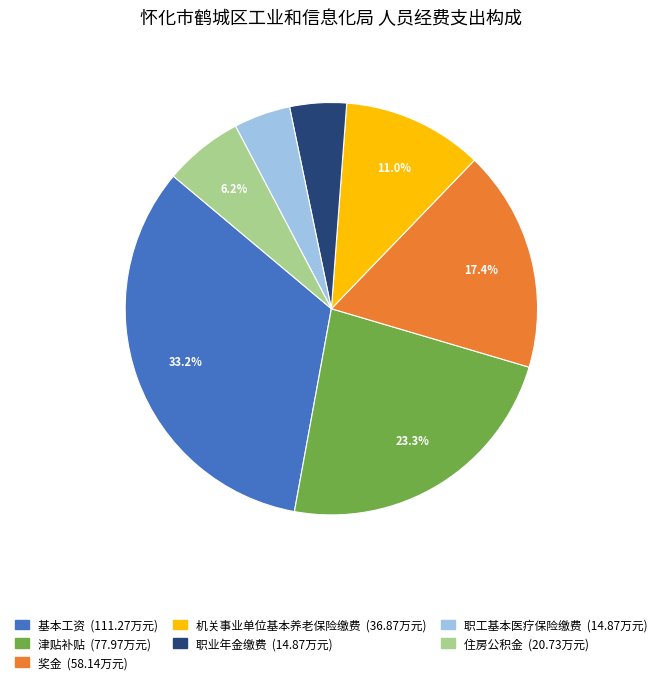

Is there any slice that represents more than half of the pie?

No